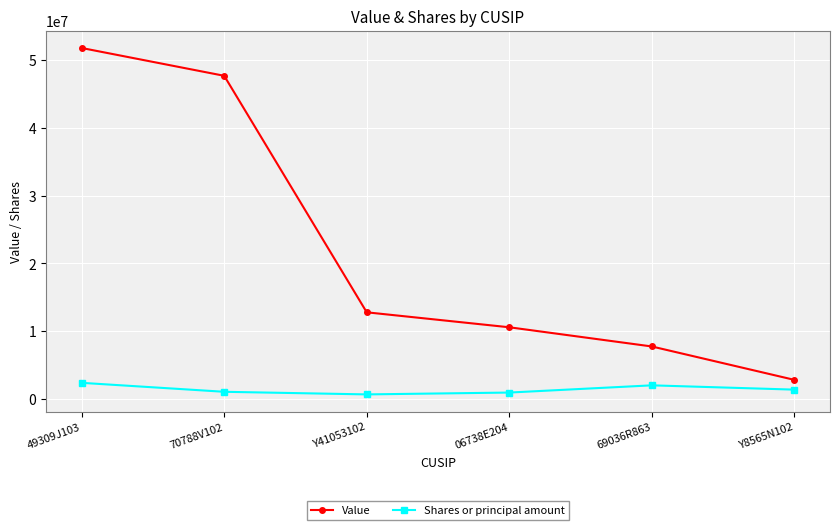

What is the difference between the maximum and minimum values in the Shares or principal amount series?

1708284